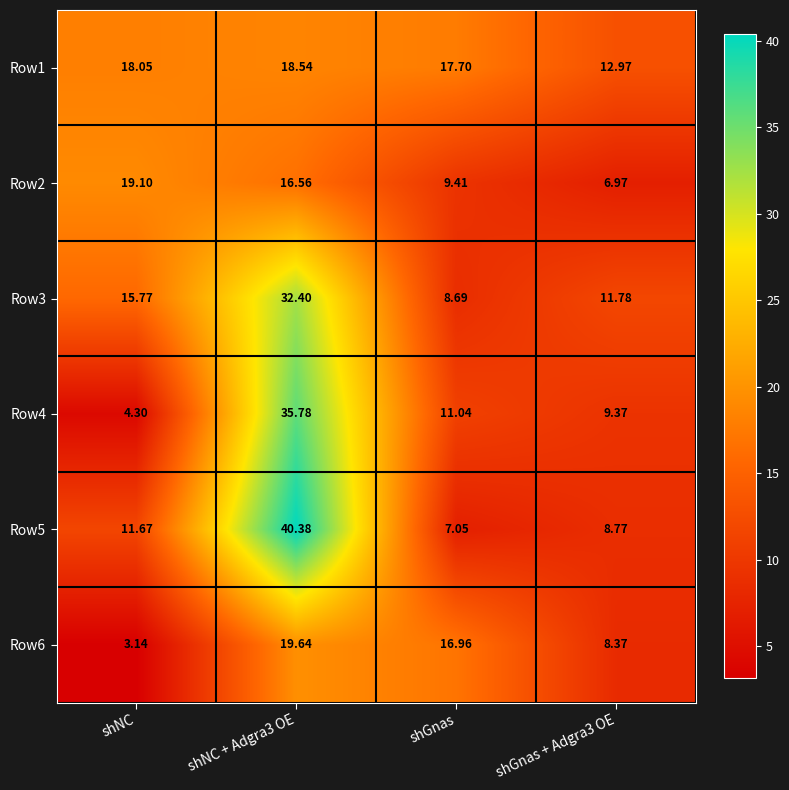

At which label does Row2 reach its peak?

shNC